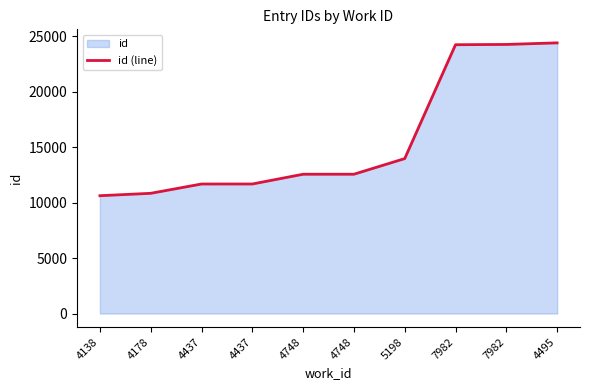

What is the difference between the second highest and minimum values?

13650